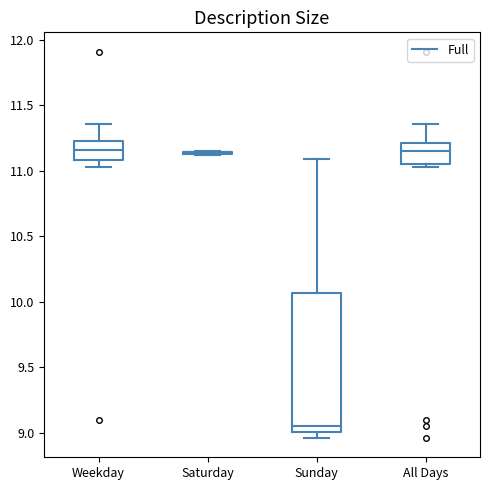

Reading left to right, read every box against the y-axis: the position of its median line, the range the box covers, and the ends of its whiskers. The values are not printed on the chart, so give them approximately, as read against the axis.

Weekday: median 11.15, box 11.10 to 11.25, whiskers 11.05 to 11.35
Saturday: box collapsed to a line at 11.15, whiskers 11.10 to 11.15
Sunday: median 9.05, box 9.00 to 10.05, whiskers 8.95 to 11.10
All Days: median 11.15, box 11.05 to 11.20, whiskers 11.05 (just below the box's lower edge) to 11.35